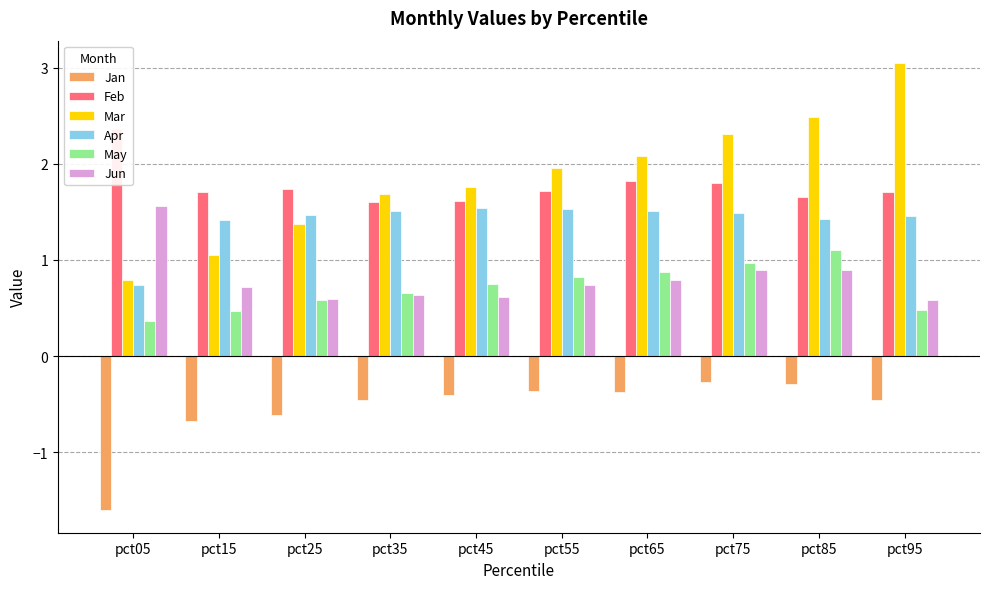

The value of Mar at pct15 is 0.6. True or false?

False